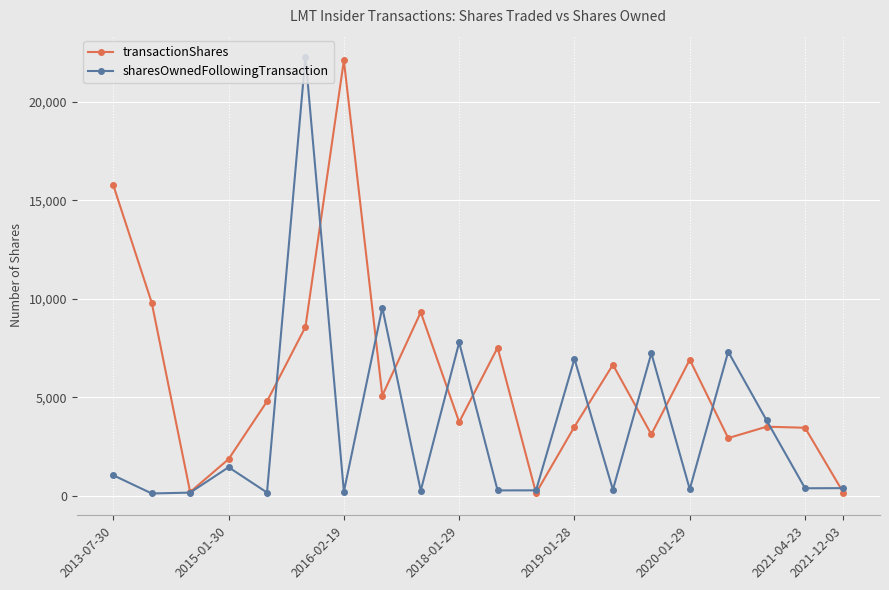

True or false: transactionShares has more than 0 interior local peaks.

True